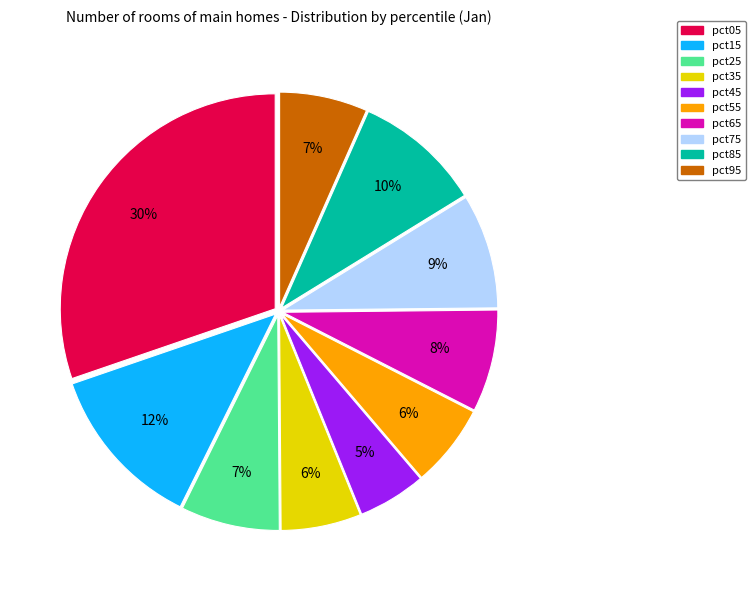

To the nearest percent, what percentage of the pie is pct05?

30%